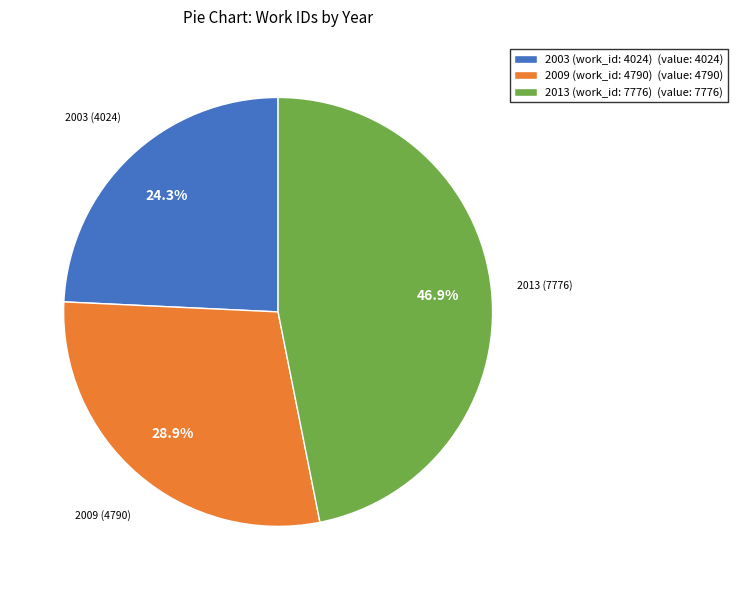

To the nearest percent, what is the difference between the largest and smallest slice percentages?

23%